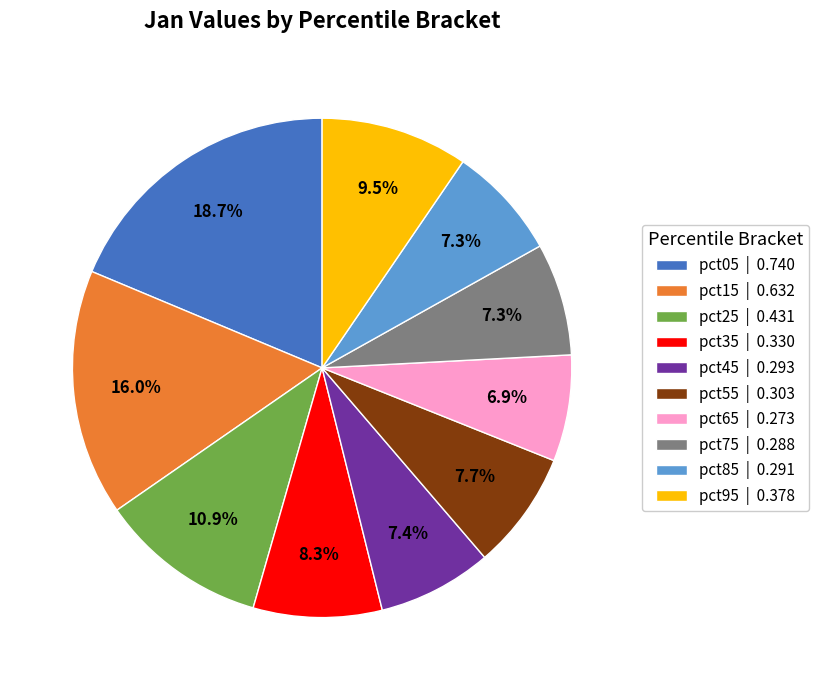

To the nearest percent, what is the average slice percentage?

10%